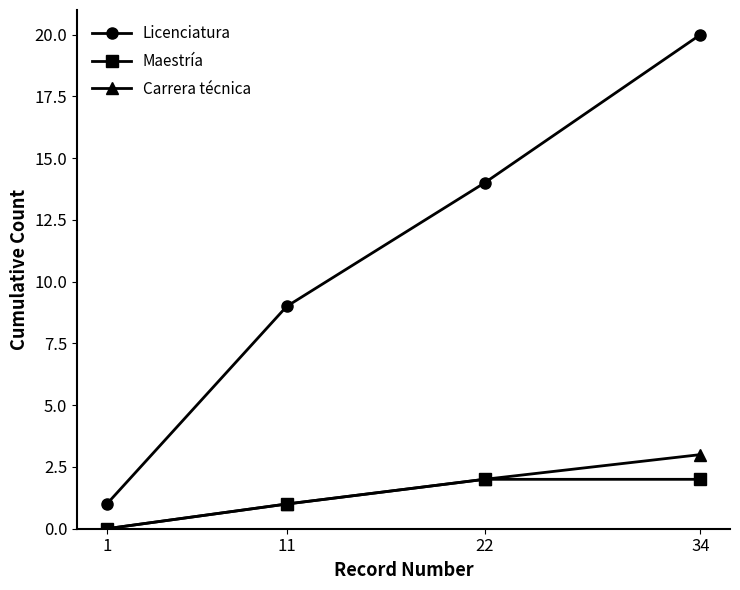

What is the greatest value displayed?

20